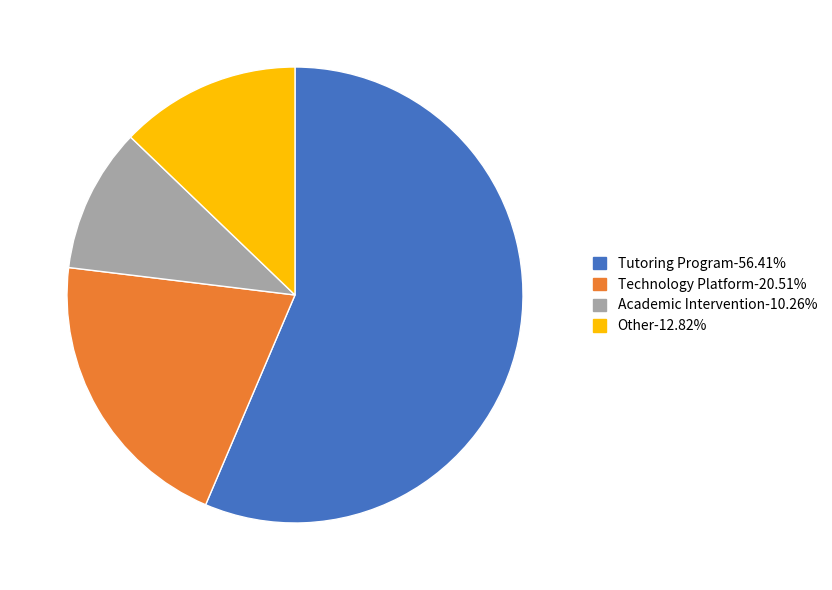

What is the largest slice in the pie chart?

Tutoring Program